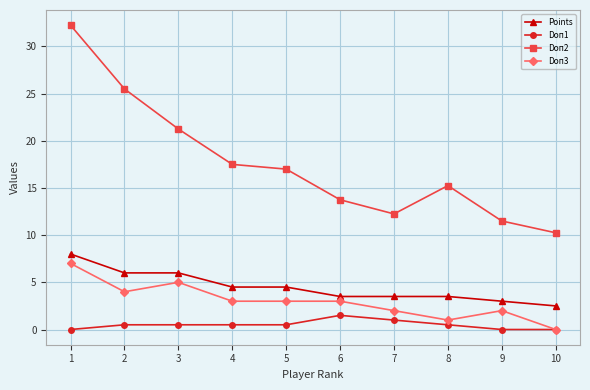

Rank the series by their maximum value, from lowest to highest.

Doп1, Doп3, Points, Doп2